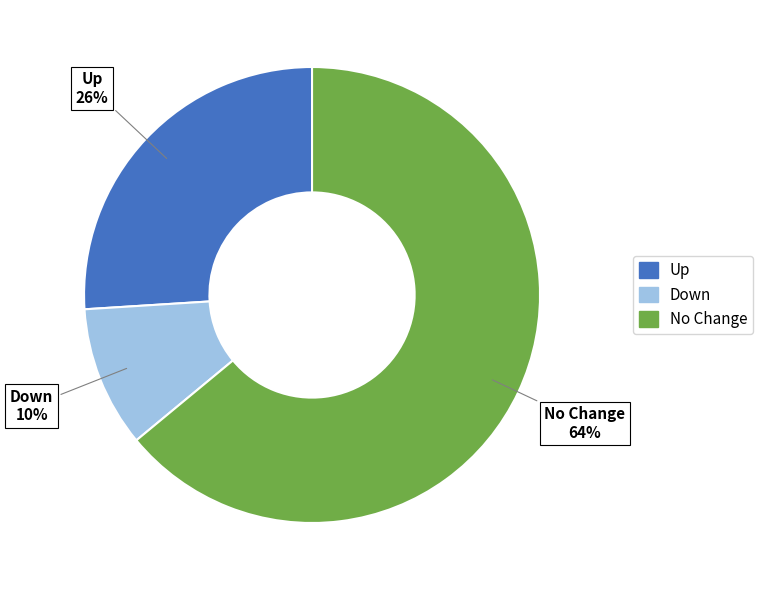

To the nearest percent, what is the average slice percentage?

33%